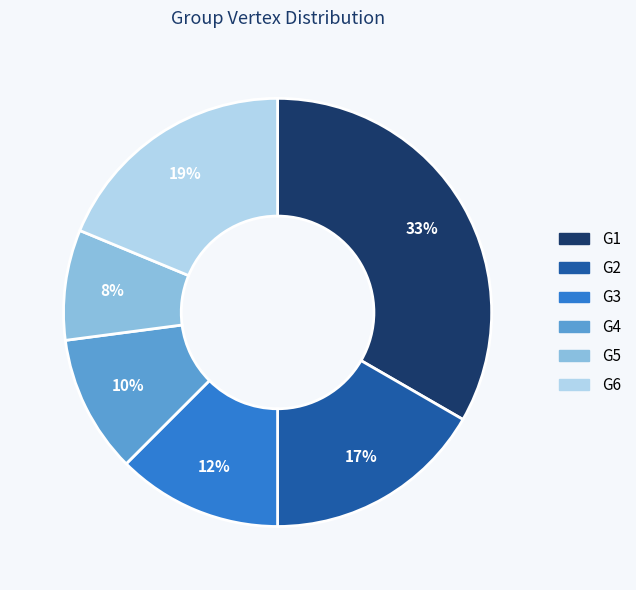

Count the number of slices in the pie.

6